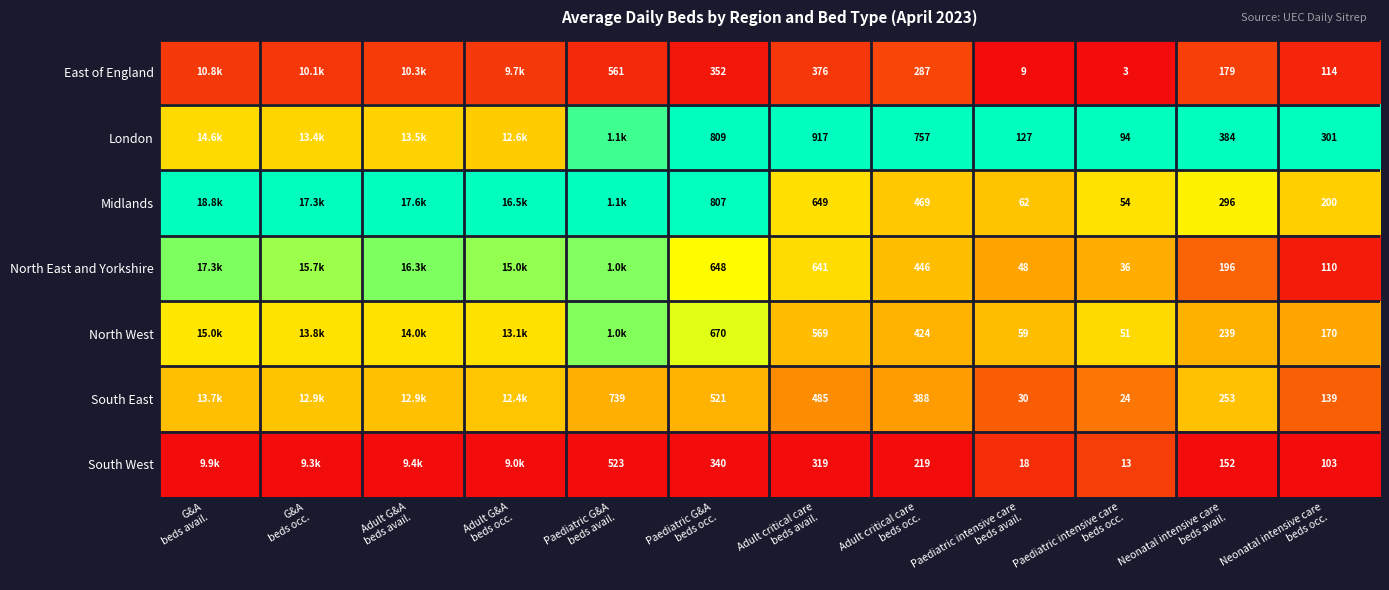

At Adult G&A beds occ., list the series in order from smallest to largest.

South West, East of England, South East, London, North West, North East and Yorkshire, Midlands